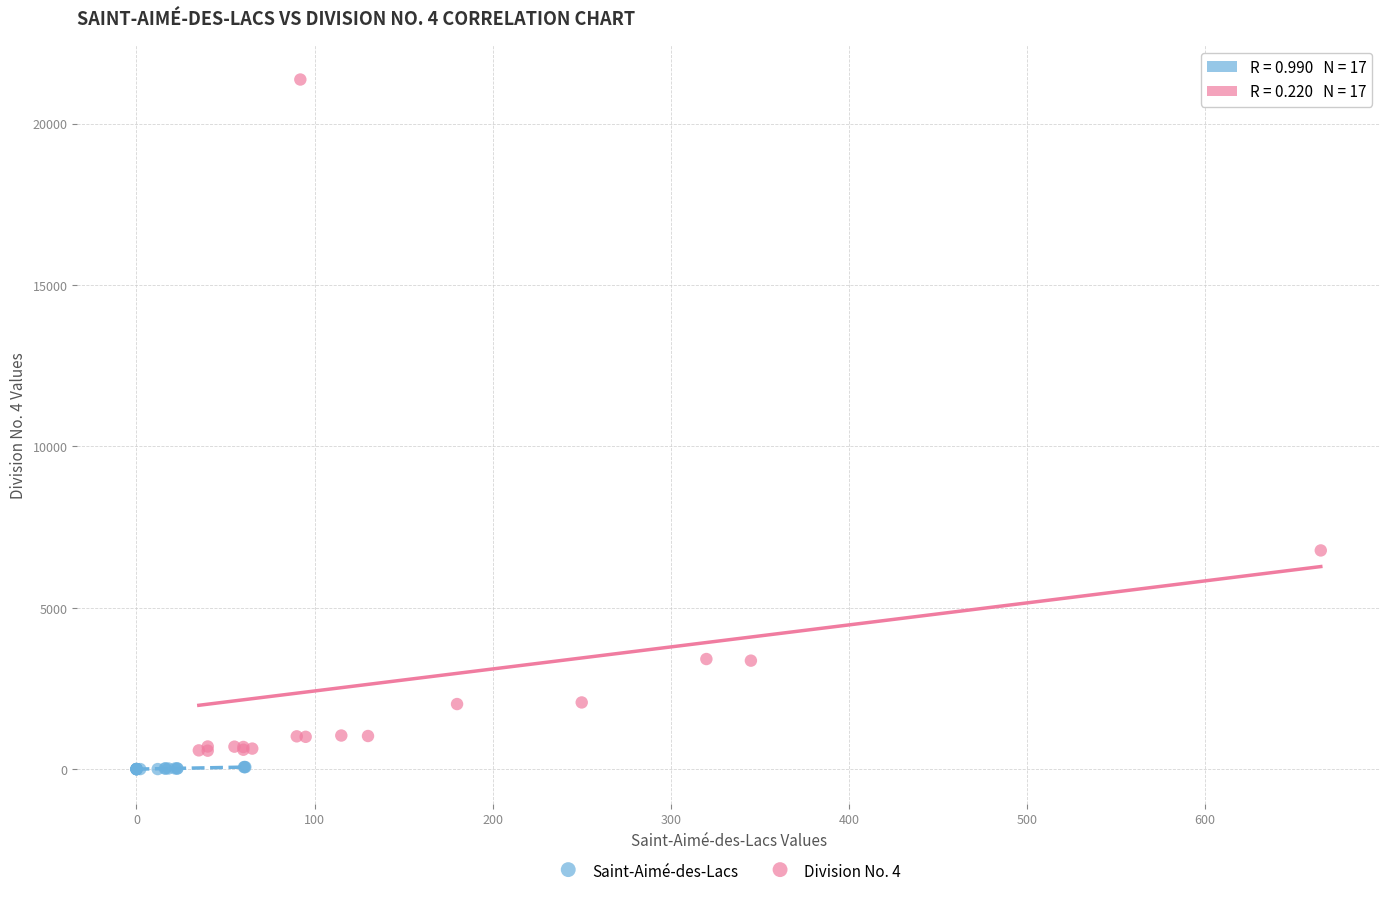

Which series contains the highest Y value?

Division No. 4